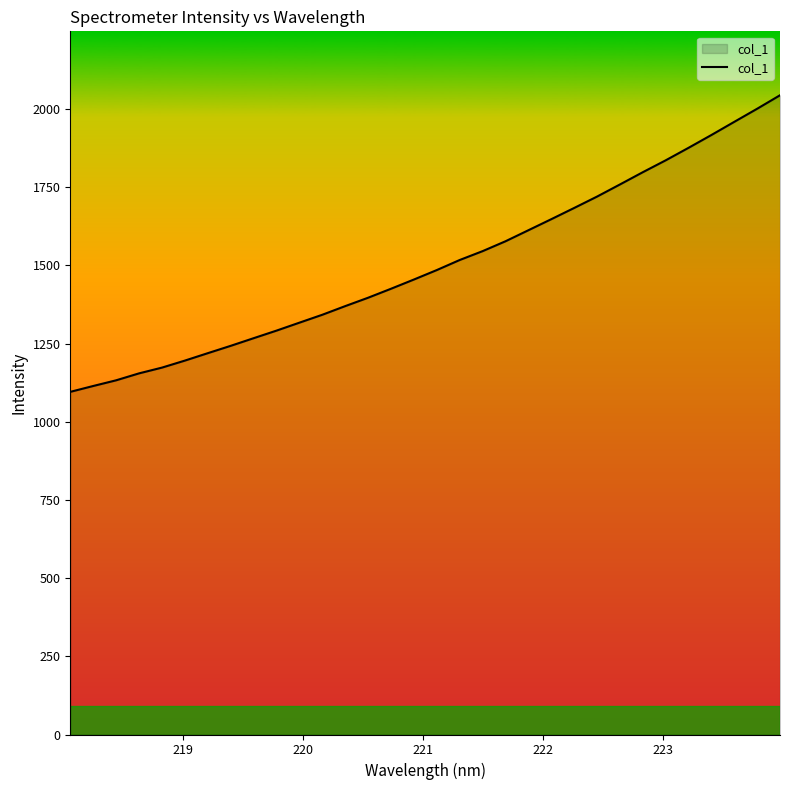

What is the difference between the maximum and minimum values?

948.3